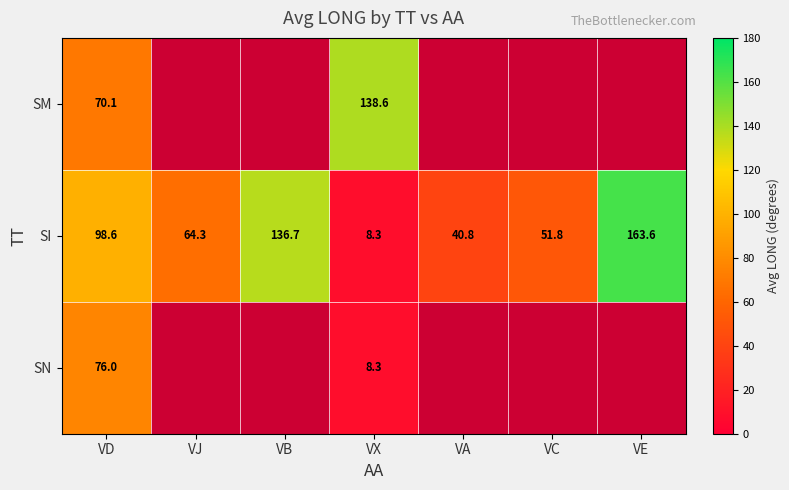

Rank the categories by SI value from lowest to highest.

VX, VA, VC, VJ, VD, VB, VE